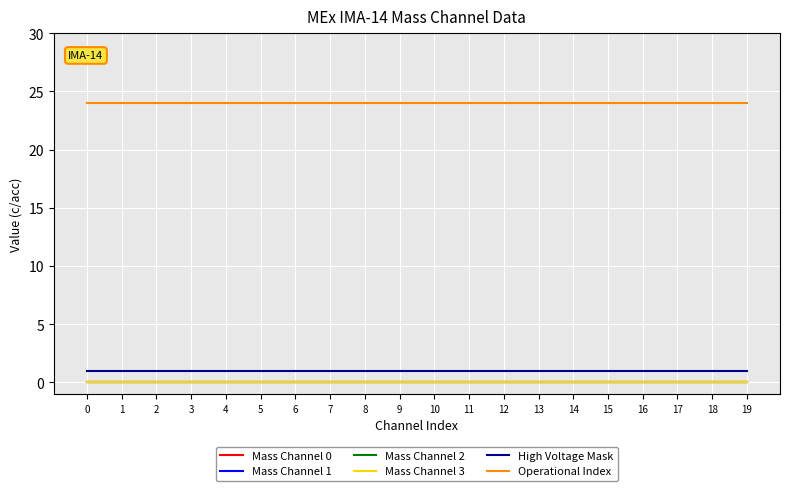

Count the number of categories in the chart.

20